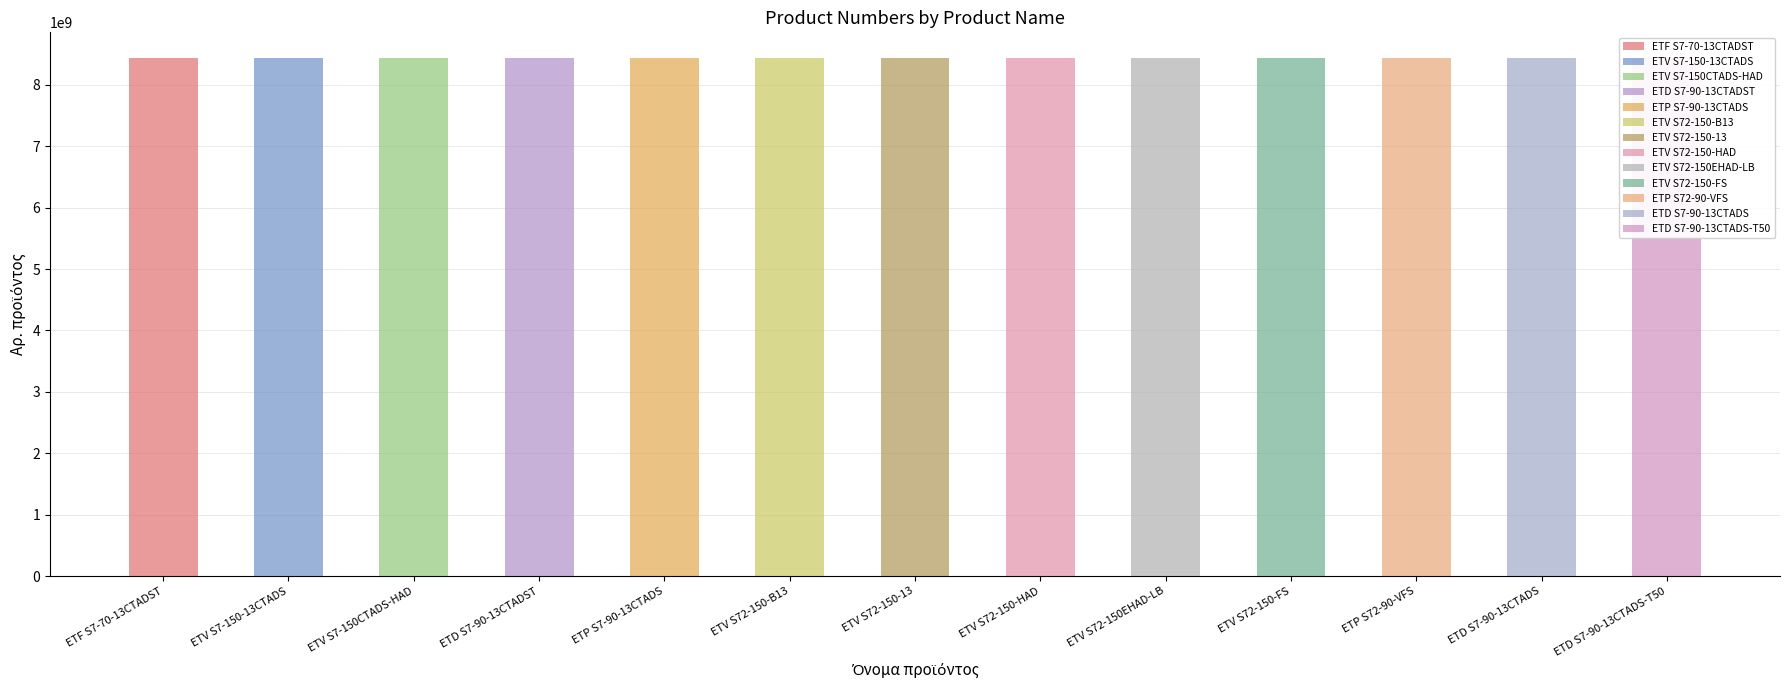

List the labels in order of value, smallest first.

ETF S7-70-13CTADST, ETV S7-150-13CTADS, ETV S7-150CTADS-HAD, ETD S7-90-13CTADS, ETD S7-90-13CTADST, ETD S7-90-13CTADS-T50, ETP S7-90-13CTADS, ETV S72-150-B13, ETV S72-150-13, ETV S72-150-HAD, ETV S72-150EHAD-LB, ETV S72-150-FS, ETP S72-90-VFS